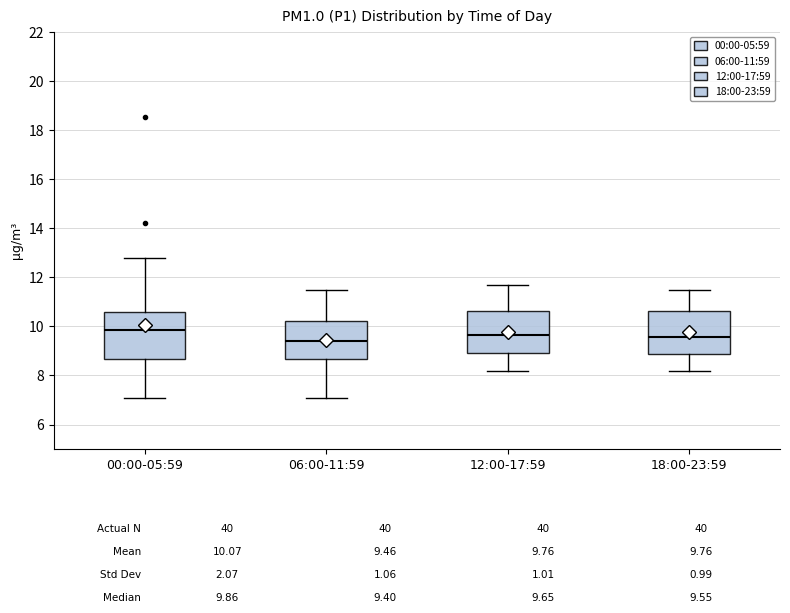

Reading left to right, read every box against the y-axis: the position of its median line, the range the box covers, and the ends of its whiskers. The values are not printed on the chart, so give them approximately, as read against the axis.

00:00-05:59: median 9.8, box 8.6 to 10.6, whiskers 7.0 to 12.8
06:00-11:59: median 9.4, box 8.6 to 10.2, whiskers 7.2 to 11.6
12:00-17:59: median 9.6, box 9.0 to 10.6, whiskers 8.2 to 11.8
18:00-23:59: median 9.6, box 8.8 to 10.6, whiskers 8.2 to 11.6